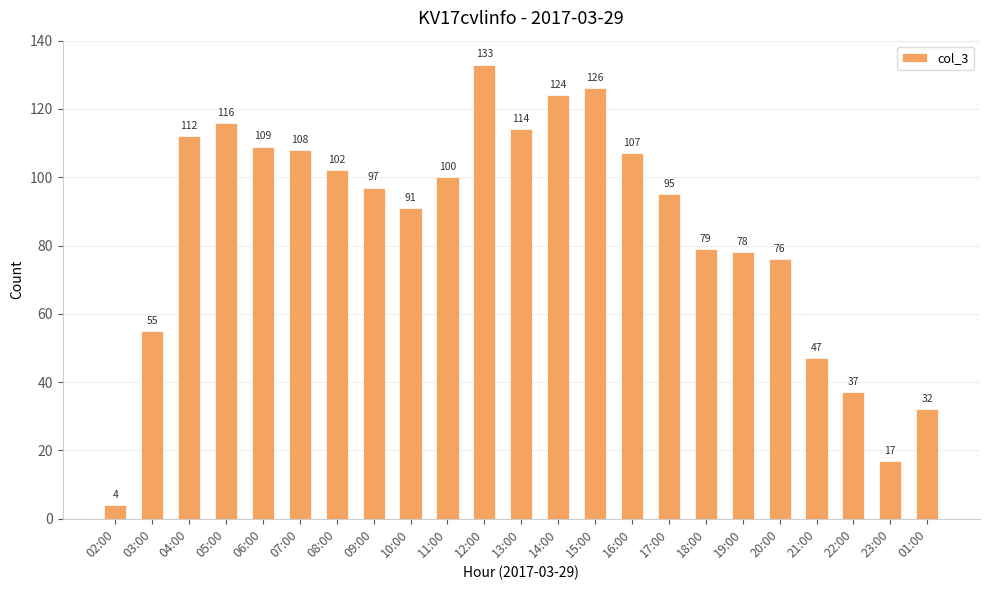

What is the difference between the values at 05:00 and 06:00?

7